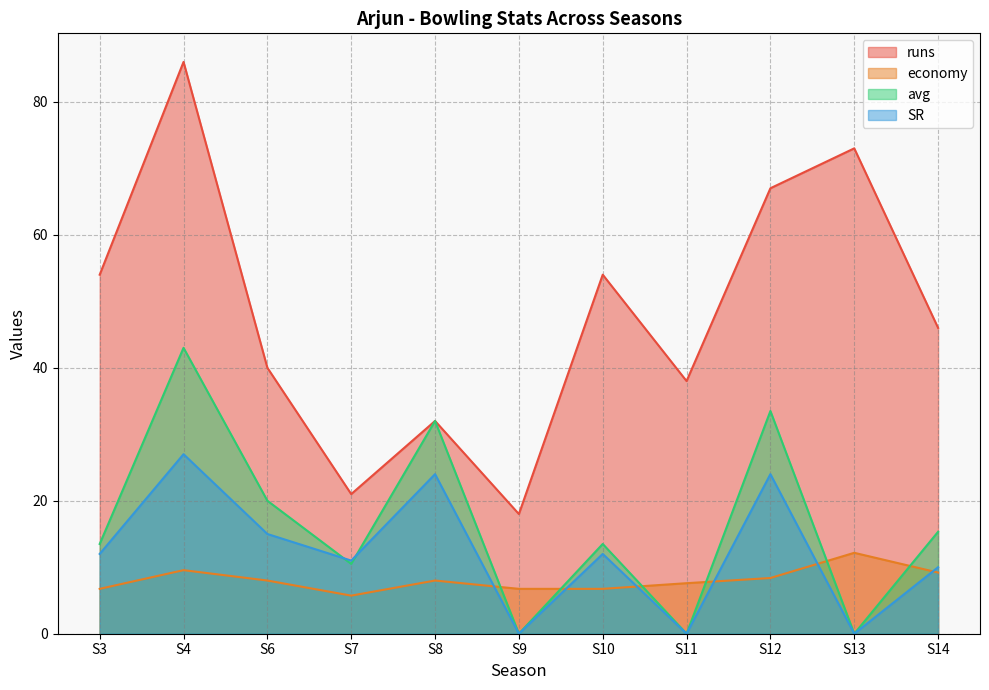

At which category does avg reach its first local valley?

S7